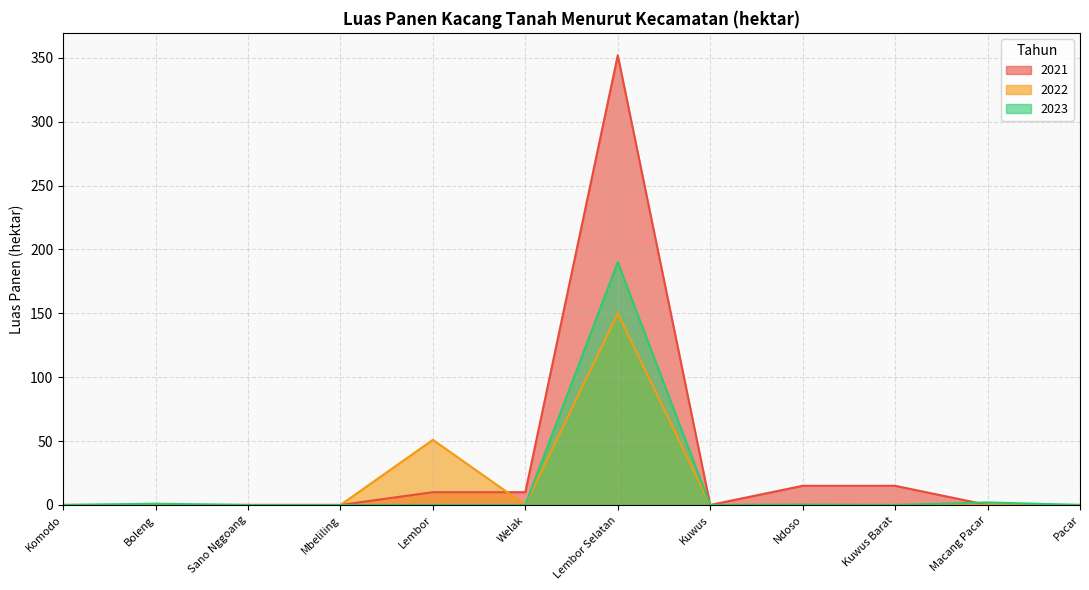

How many values in the 2021 series exceed 0?

5